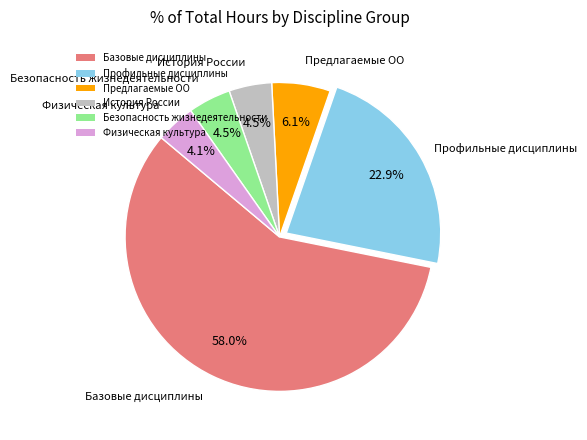

Is the sum of Базовые дисциплины and История России greater than half?

Yes